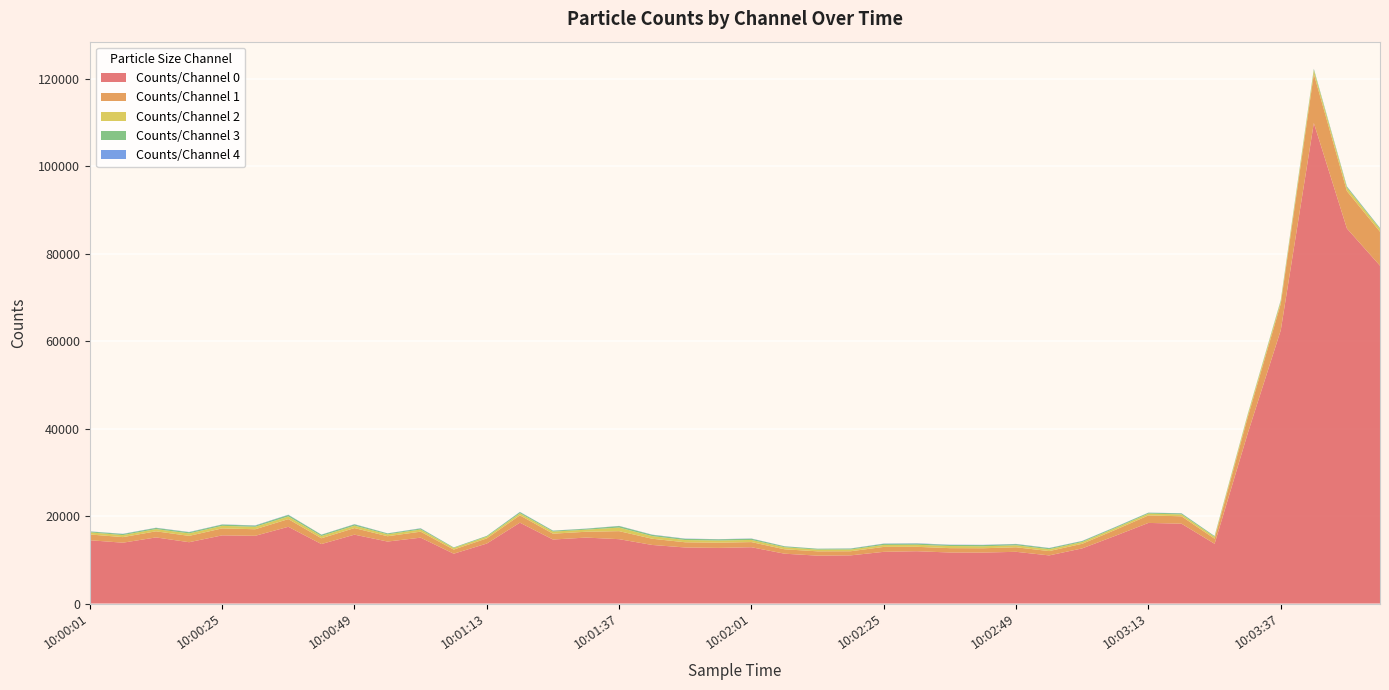

Reading left to right, extract all data points from this chart.

Counts/Channel 0: 10:00:01=14478	10:00:07=13918	10:00:13=15124	10:00:19=14030	10:00:25=15595	10:00:31=15495	10:00:37=17553	10:00:43=13605	10:00:49=15756	10:00:55=14178	10:01:01=15068	10:01:07=11400	10:01:13=13722	10:01:19=18494	10:01:25=14643	10:01:31=15086	10:01:37=14723	10:01:43=13399	10:01:49=12824	10:01:55=12728	10:02:01=12880	10:02:07=11403	10:02:13=10955	10:02:19=11022	10:02:25=11827	10:02:31=11969	10:02:37=11673	10:02:43=11658	10:02:49=11831	10:02:55=11011	10:03:01=12620	10:03:07=15494	10:03:13=18440	10:03:19=18264	10:03:25=13669	10:03:31=38880	10:03:37=62492	10:03:43=109884	10:03:49=85769	10:03:55=77263
Counts/Channel 1: 10:00:01=1322	10:00:07=1277	10:00:13=1395	10:00:19=1449	10:00:25=1595	10:00:31=1500	10:00:37=1759	10:00:43=1328	10:00:49=1504	10:00:55=1219	10:01:01=1372	10:01:07=944	10:01:13=1181	10:01:19=1681	10:01:25=1339	10:01:31=1332	10:01:37=1835	10:01:43=1424	10:01:49=1187	10:01:55=1192	10:02:01=1177	10:02:07=1009	10:02:13=989	10:02:19=942	10:02:25=1130	10:02:31=1004	10:02:37=999	10:02:43=992	10:02:49=1040	10:02:55=990	10:03:01=1057	10:03:07=1364	10:03:13=1713	10:03:19=1693	10:03:25=1165	10:03:31=3668	10:03:37=6061	10:03:43=11207	10:03:49=8546	10:03:55=7768
Counts/Channel 2: 10:00:01=476	10:00:07=461	10:00:13=501	10:00:19=563	10:00:25=580	10:00:31=559	10:00:37=606	10:00:43=520	10:00:49=549	10:00:55=434	10:01:01=488	10:01:07=361	10:01:13=390	10:01:19=464	10:01:25=476	10:01:31=475	10:01:37=818	10:01:43=602	10:01:49=510	10:01:55=500	10:02:01=488	10:02:07=472	10:02:13=396	10:02:19=400	10:02:25=448	10:02:31=468	10:02:37=487	10:02:43=446	10:02:49=454	10:02:55=425	10:03:01=407	10:03:07=414	10:03:13=412	10:03:19=434	10:03:25=413	10:03:31=547	10:03:37=551	10:03:43=860	10:03:49=756	10:03:55=607
Counts/Channel 3: 10:00:01=208	10:00:07=250	10:00:13=277	10:00:19=273	10:00:25=289	10:00:31=269	10:00:37=350	10:00:43=285	10:00:49=301	10:00:55=205	10:01:01=240	10:01:07=126	10:01:13=173	10:01:19=278	10:01:25=201	10:01:31=216	10:01:37=348	10:01:43=290	10:01:49=278	10:01:55=269	10:02:01=285	10:02:07=199	10:02:13=192	10:02:19=206	10:02:25=267	10:02:31=275	10:02:37=246	10:02:43=279	10:02:49=264	10:02:55=248	10:03:01=205	10:03:07=205	10:03:13=200	10:03:19=231	10:03:25=172	10:03:31=159	10:03:37=218	10:03:43=280	10:03:49=260	10:03:55=210
Counts/Channel 4: 10:00:01=29	10:00:07=46	10:00:13=43	10:00:19=50	10:00:25=41	10:00:31=58	10:00:37=55	10:00:43=29	10:00:49=51	10:00:55=27	10:01:01=53	10:01:07=8	10:01:13=12	10:01:19=51	10:01:25=29	10:01:31=32	10:01:37=34	10:01:43=45	10:01:49=52	10:01:55=41	10:02:01=46	10:02:07=26	10:02:13=18	10:02:19=38	10:02:25=49	10:02:31=70	10:02:37=55	10:02:43=52	10:02:49=50	10:02:55=39	10:03:01=42	10:03:07=43	10:03:13=29	10:03:19=39	10:03:25=26	10:03:31=16	10:03:37=44	10:03:43=41	10:03:49=66	10:03:55=41